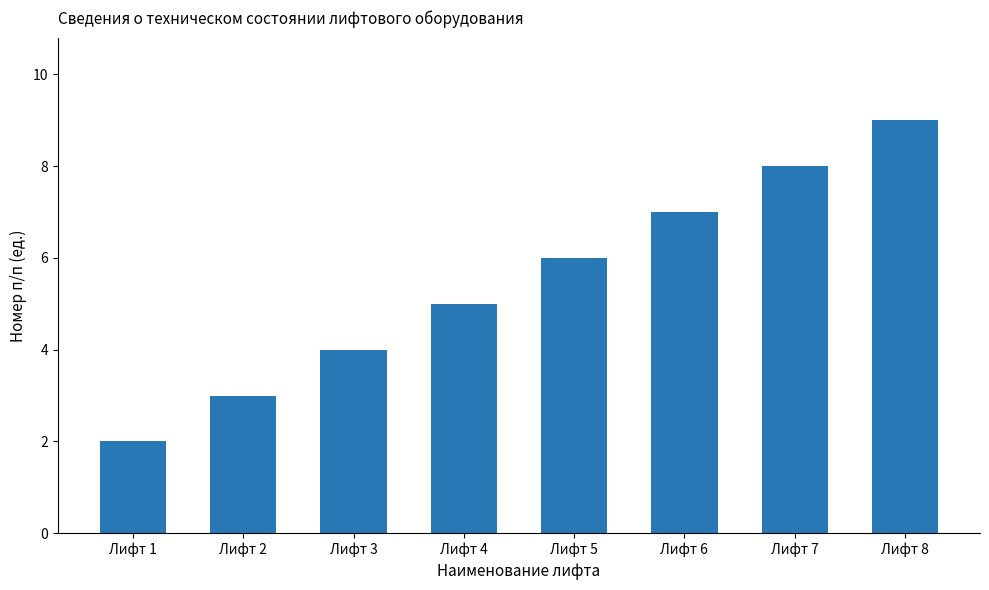

Rank the categories by value from highest to lowest.

Лифт 8, Лифт 7, Лифт 6, Лифт 5, Лифт 4, Лифт 3, Лифт 2, Лифт 1